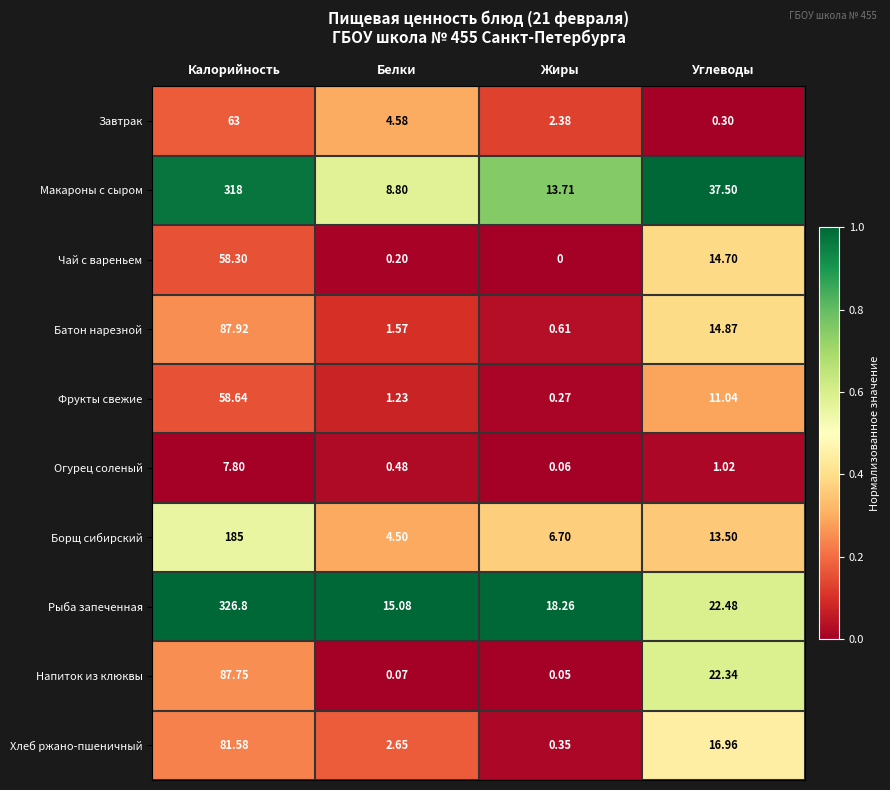

What is the total value across all series at Калорийность?

1274.8